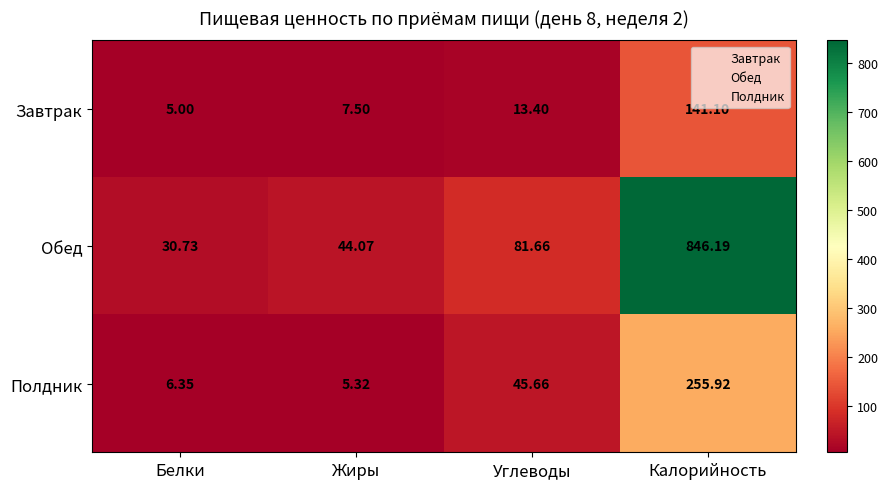

Between Жиры and Калорийность, which series saw the biggest shift?

Обед